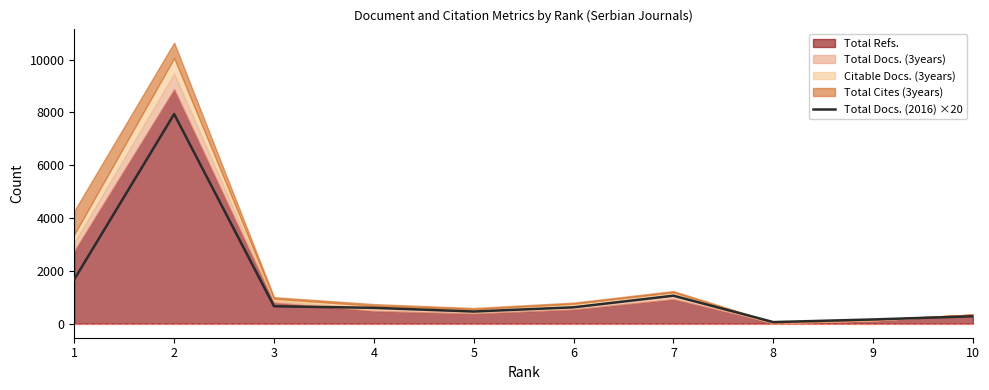

Rank the categories by value from highest to lowest.

2, 1, 7, 3, 6, 4, 5, 10, 9, 8